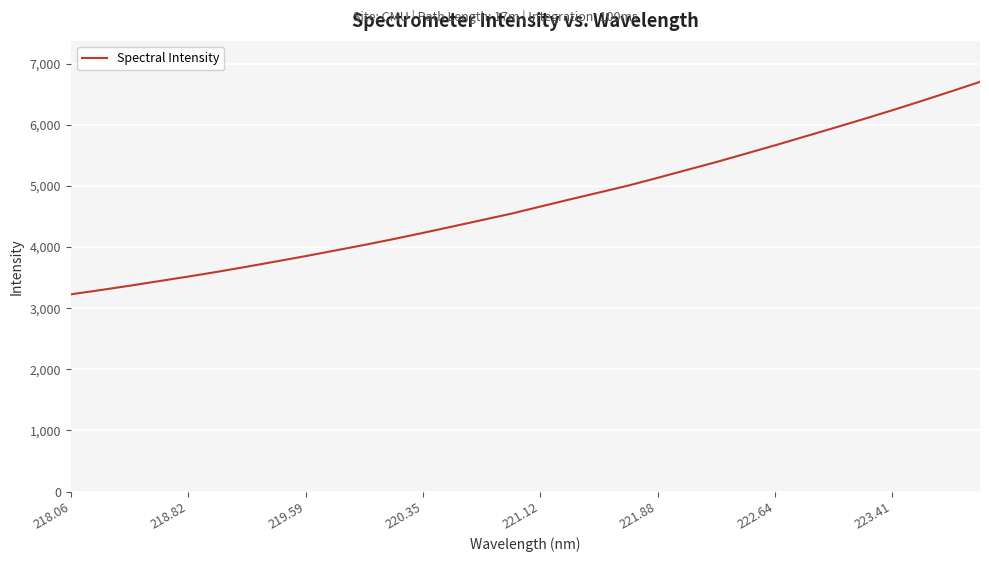

What is the smallest value displayed?

3226.7